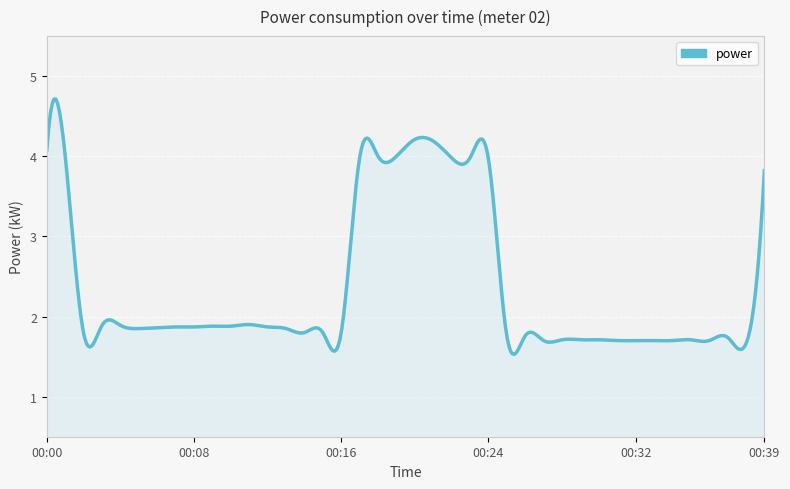

What is the greatest value displayed?

4.7